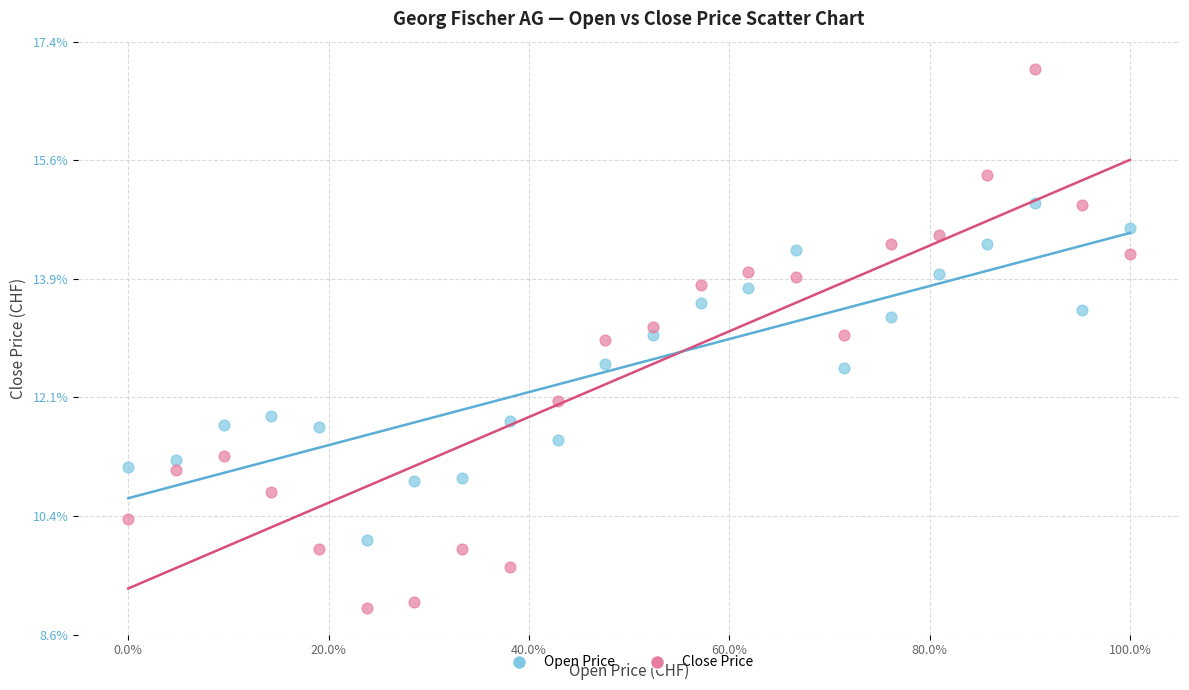

What are all the series names shown in the legend?

Open Price, Close Price